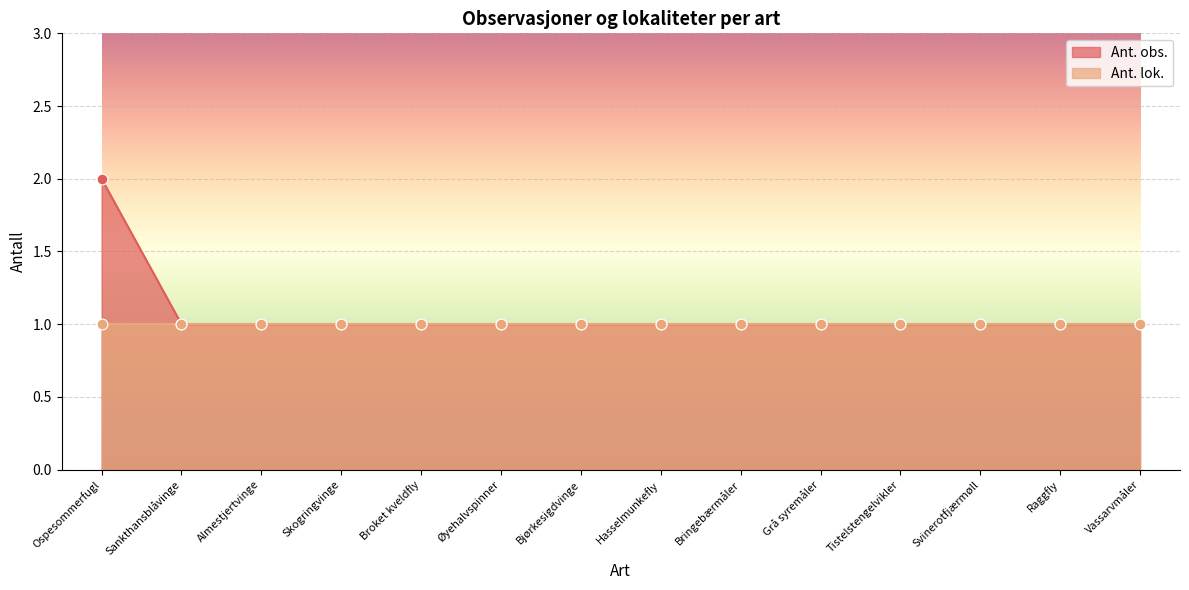

Approximately how many times larger is the value at Ospesommerfugl compared to Bringebærmåler?

2.0